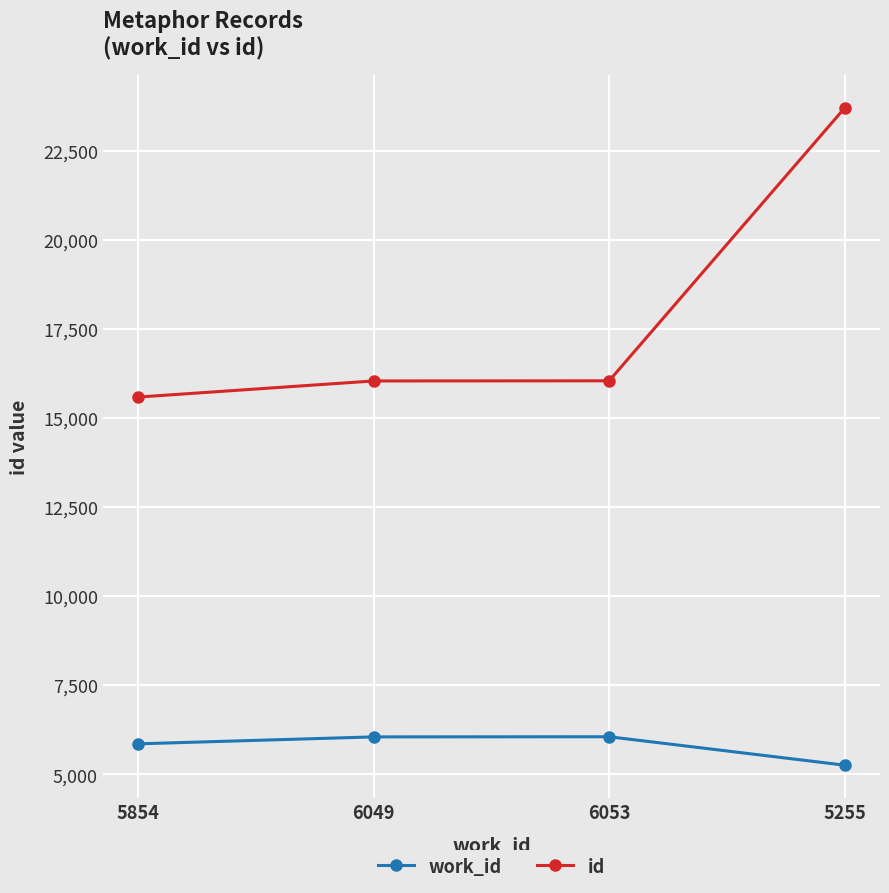

Which series changed the most between 5854 and 5255?

id